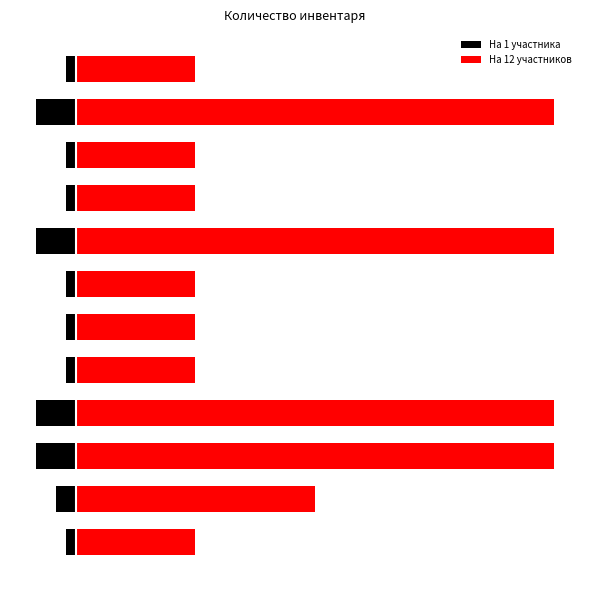

Between 5 and 10, which series saw the biggest shift?

На 12 участников